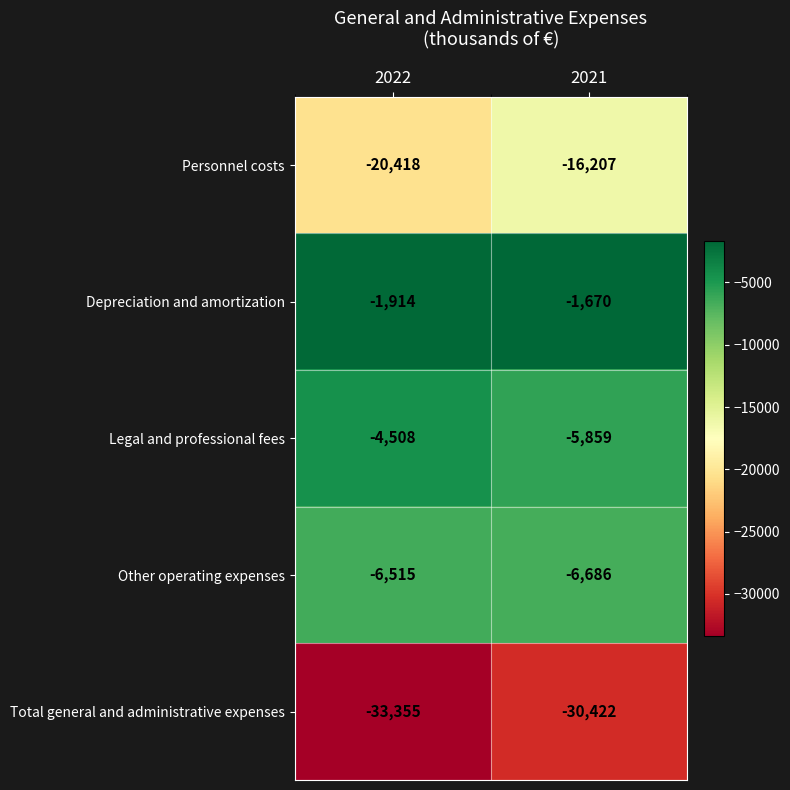

What is the spread (max minus min) of values at 2021?

28752